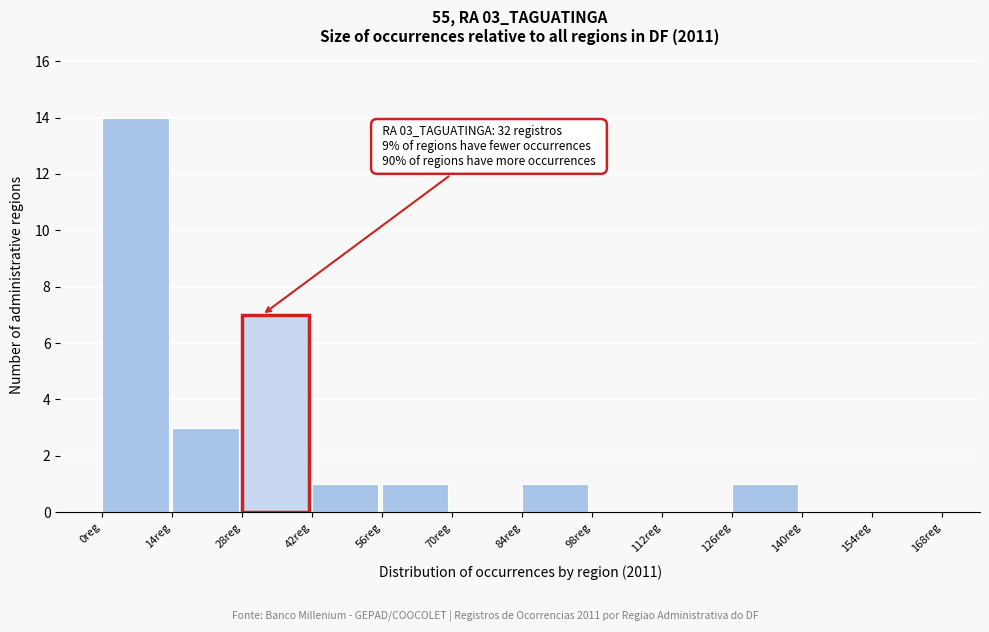

Which range on the x-axis has the tallest bar?

0 to 14